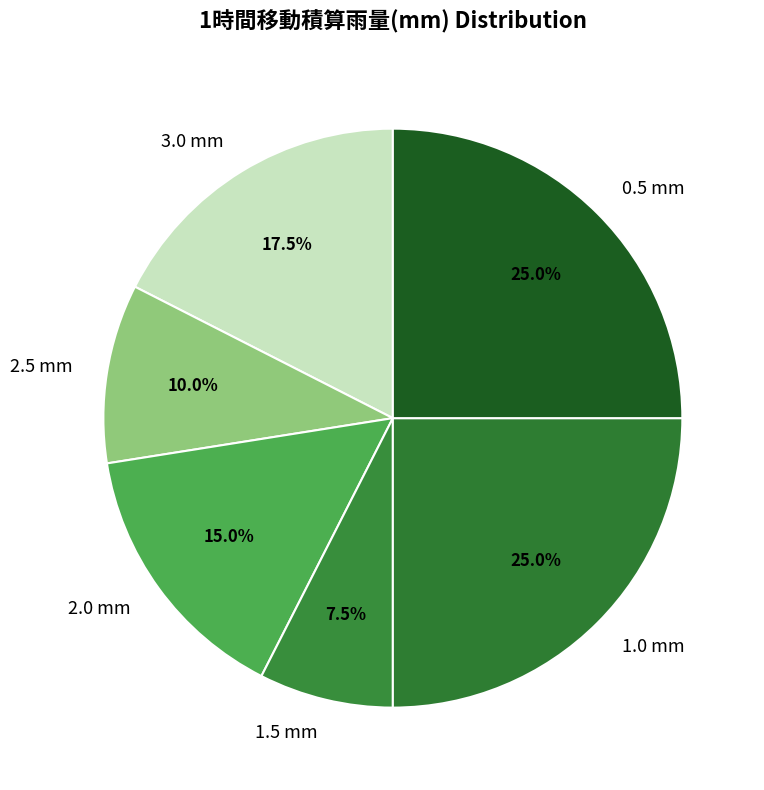

Is there a majority slice in this chart?

No